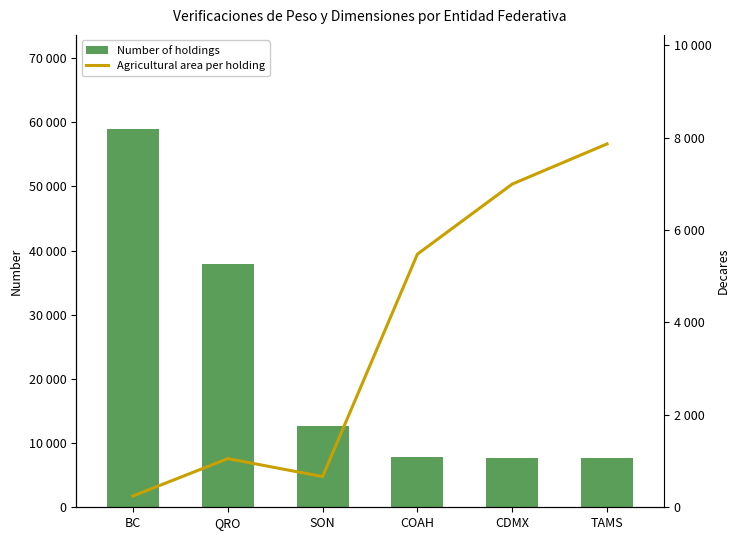

Reading left to right, extract all data points from this chart.

Number of holdings: 58885	37887	12734	7863	7665	7609
Agricultural area per holding: 244	1053	664	5478	6994	7863